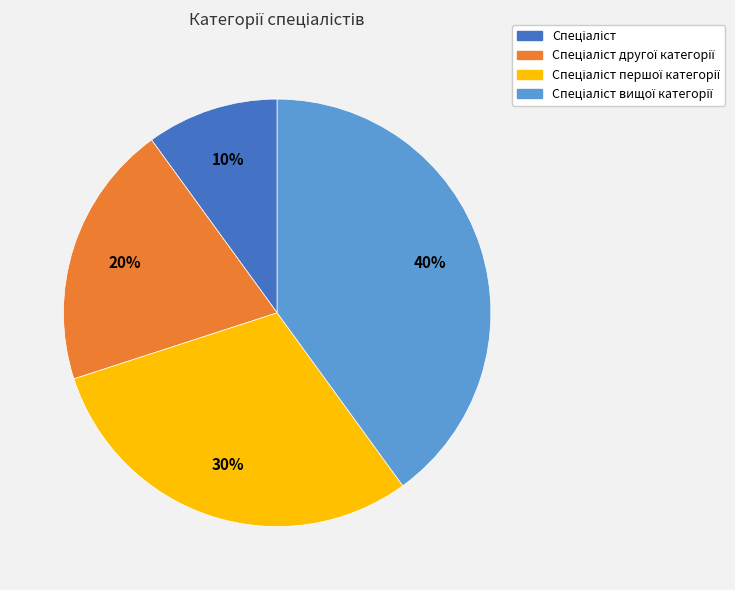

To the nearest percent, what is the average slice percentage?

25%